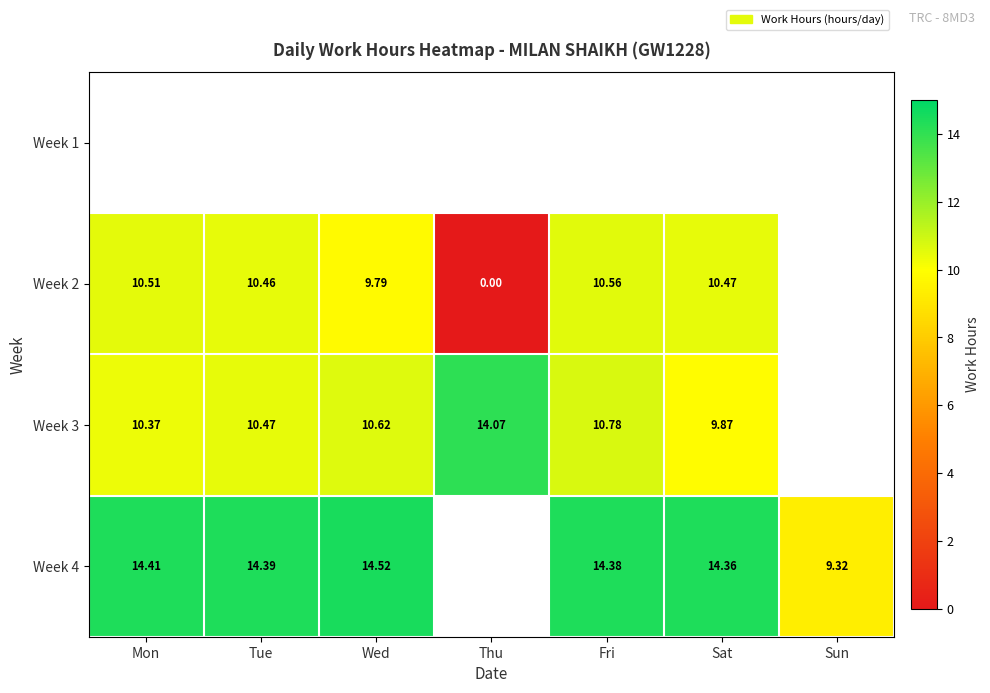

Between Wed and Thu, which is larger?

Thu